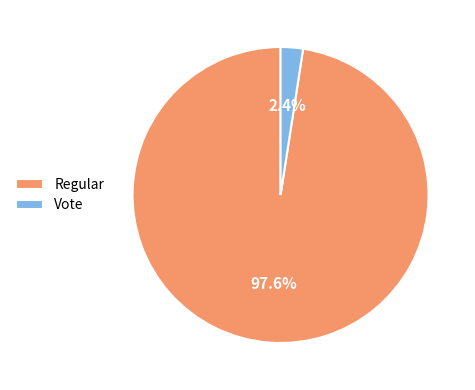

What is the total percentage of Regular and Vote?

100.0%